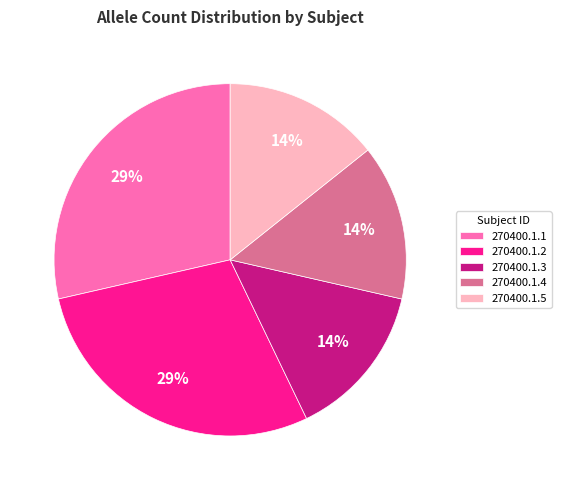

Is it true that 270400.1.3 is 14% of the pie?

True